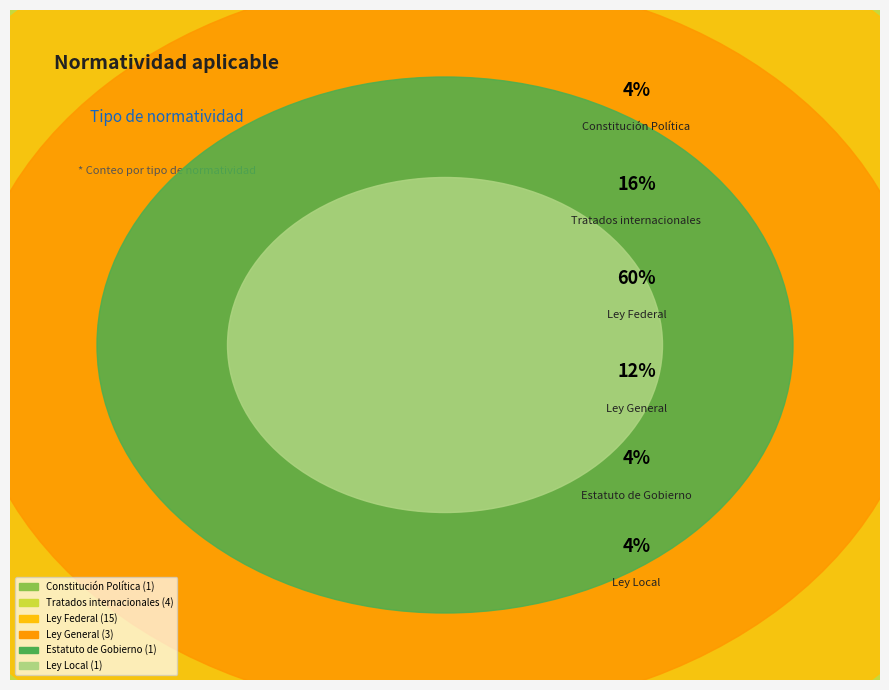

What is the largest slice in the pie chart?

Ley Federal